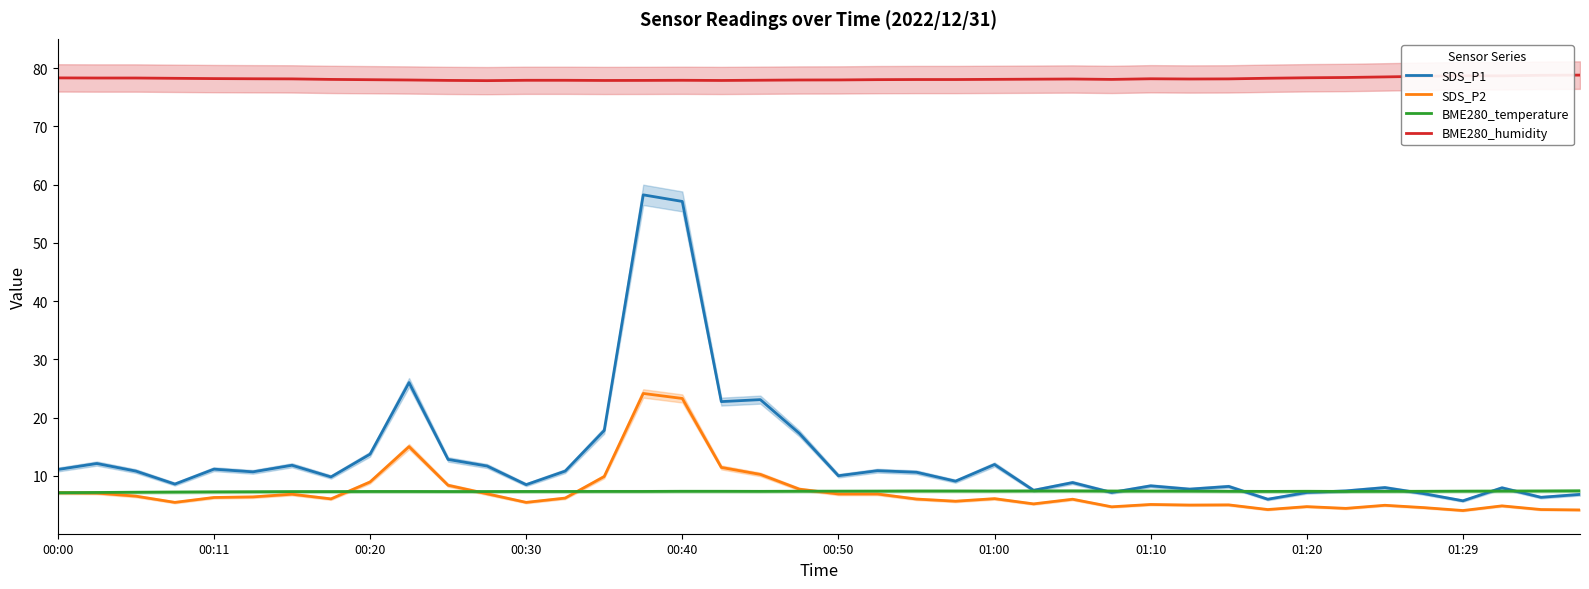

Reading left to right, what are all the values shown in this chart?

SDS_P1: 11.1	12.1	10.8	8.6	11.1	10.7	11.8	9.8	13.7	26.0	12.8	11.7	8.5	10.8	17.8	58.2	57.1	22.7	23.1	17.3	10.0	10.9	10.6	9.1	11.9	7.5	8.8	7.1	8.3	7.7	8.2	6.0	7.1	7.4	8.0	6.9	5.7	7.9	6.3	6.8
SDS_P2: 7.1	7.0	6.5	5.4	6.3	6.4	6.8	6.0	8.9	15.0	8.4	6.9	5.4	6.2	9.9	24.1	23.3	11.4	10.2	7.7	6.9	6.9	6.0	5.6	6.1	5.2	6.0	4.7	5.1	5.0	5.0	4.2	4.7	4.4	4.9	4.5	4.0	4.8	4.2	4.1
BME280_temperature: 7.1	7.1	7.2	7.2	7.2	7.2	7.3	7.3	7.3	7.3	7.3	7.3	7.3	7.3	7.3	7.3	7.3	7.3	7.3	7.3	7.3	7.4	7.4	7.4	7.4	7.4	7.4	7.4	7.4	7.4	7.3	7.3	7.3	7.3	7.3	7.3	7.3	7.4	7.4	7.4
BME280_humidity: 78.3	78.3	78.3	78.2	78.2	78.2	78.1	78.0	78.0	78.0	77.9	77.8	77.9	77.9	77.9	77.9	77.9	77.9	77.9	78.0	78.0	78.0	78.0	78.0	78.1	78.1	78.1	78.0	78.2	78.1	78.1	78.2	78.3	78.4	78.5	78.6	78.7	78.7	78.8	78.8